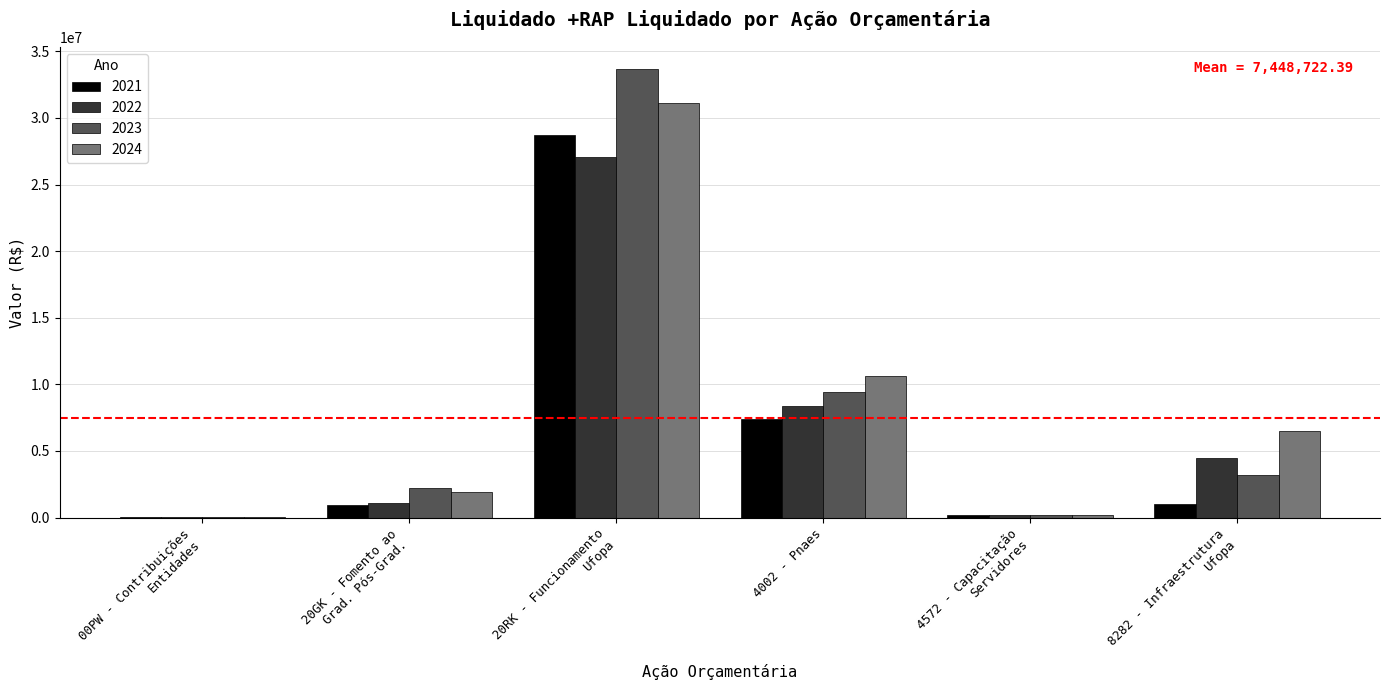

What is the greatest value displayed?

33653857.3